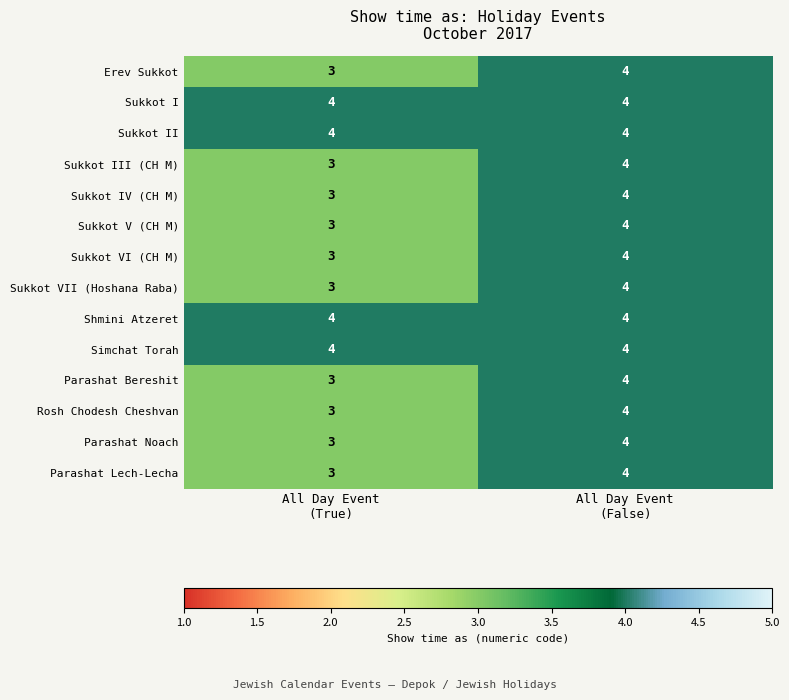

What is the smallest value displayed?

3